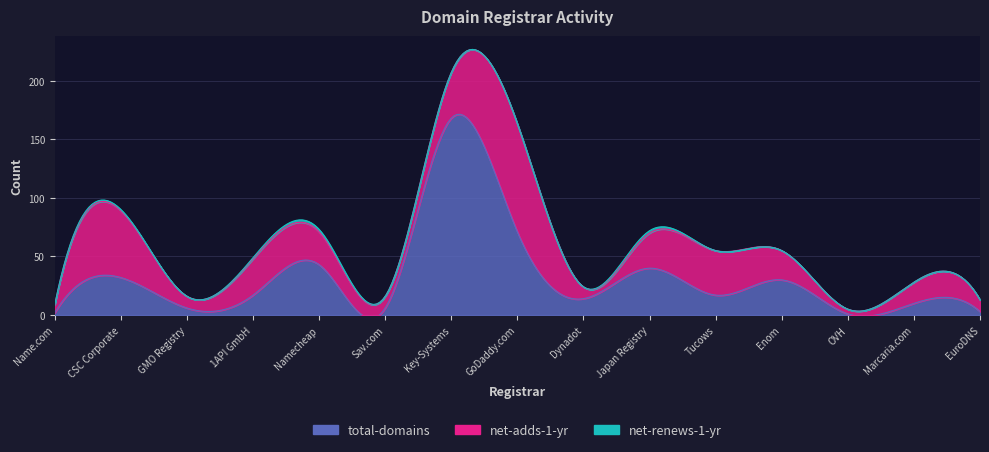

Rank the series at Dynadot from lowest to highest value.

net-renews-1-yr, net-adds-1-yr, total-domains